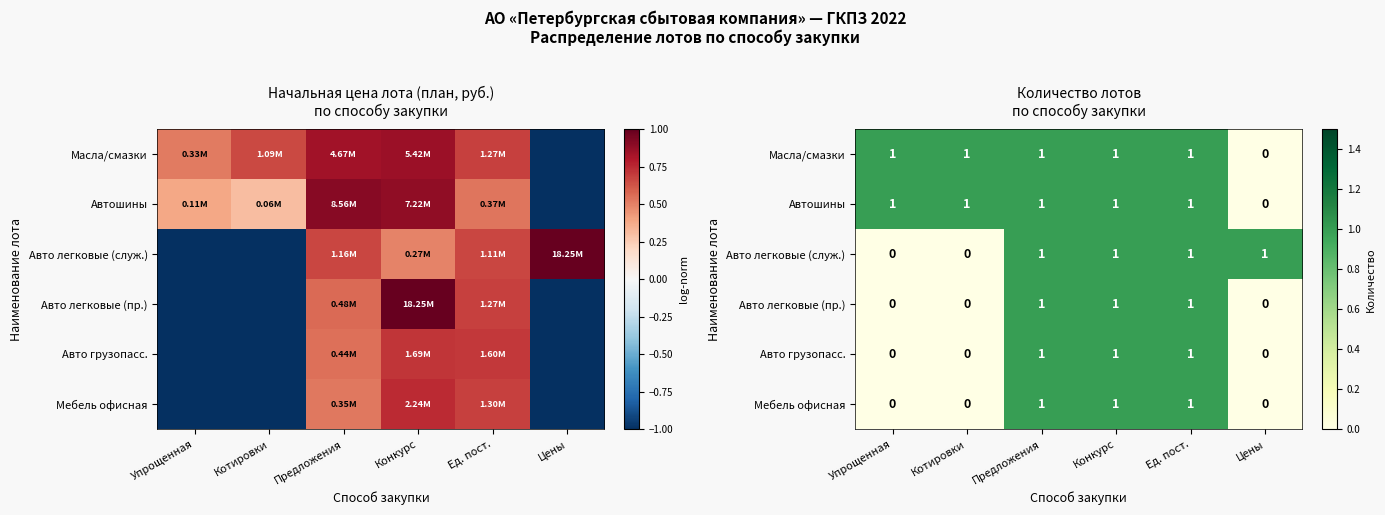

Between Предложения and Ед. пост., which is larger?

Предложения